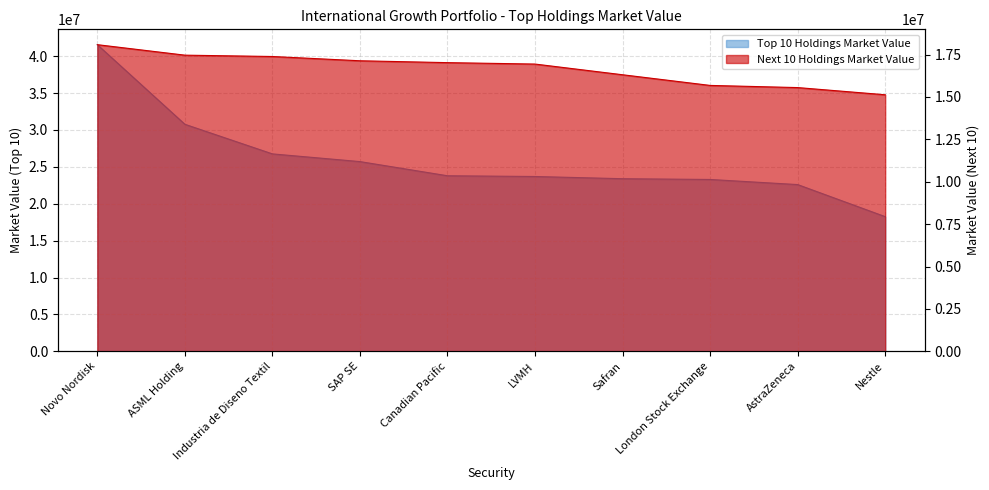

Which has a higher value, AstraZeneca or SAP SE?

SAP SE